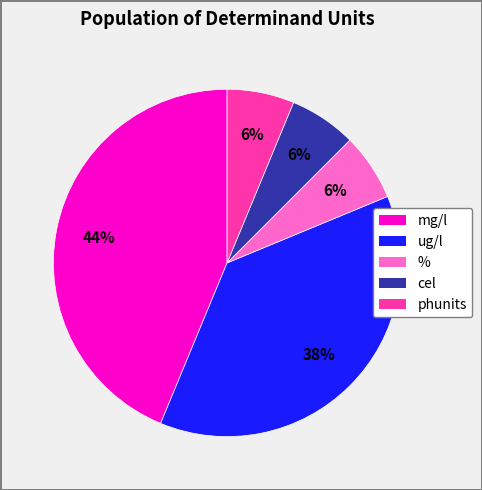

Is there any slice that represents more than half of the pie?

No